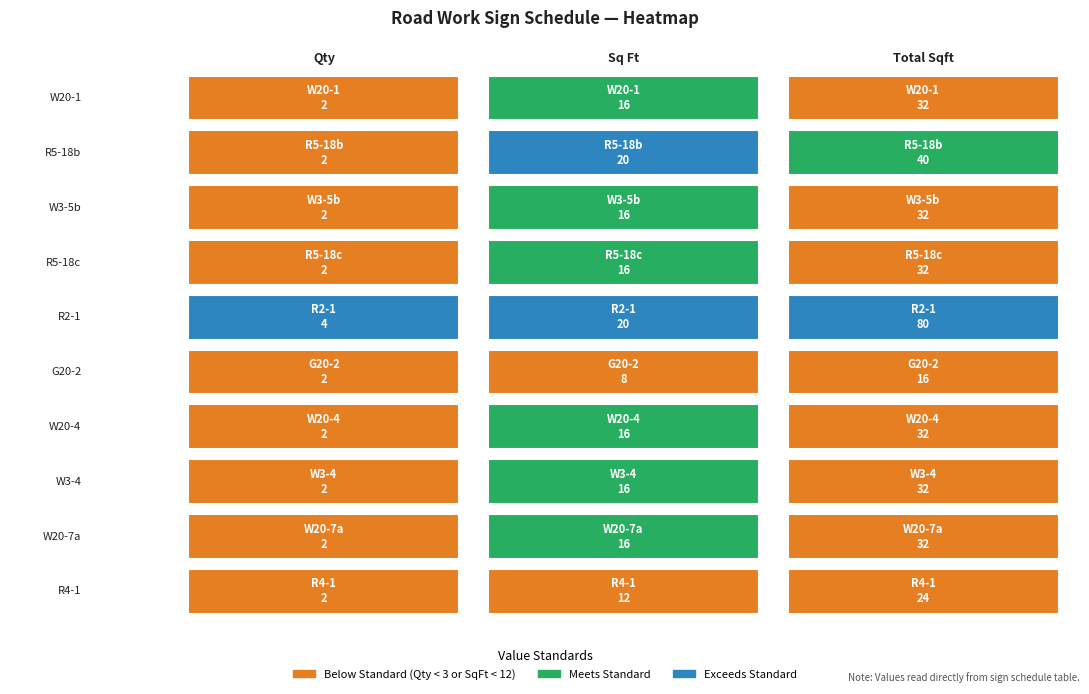

What is the maximum value shown in the chart?

80